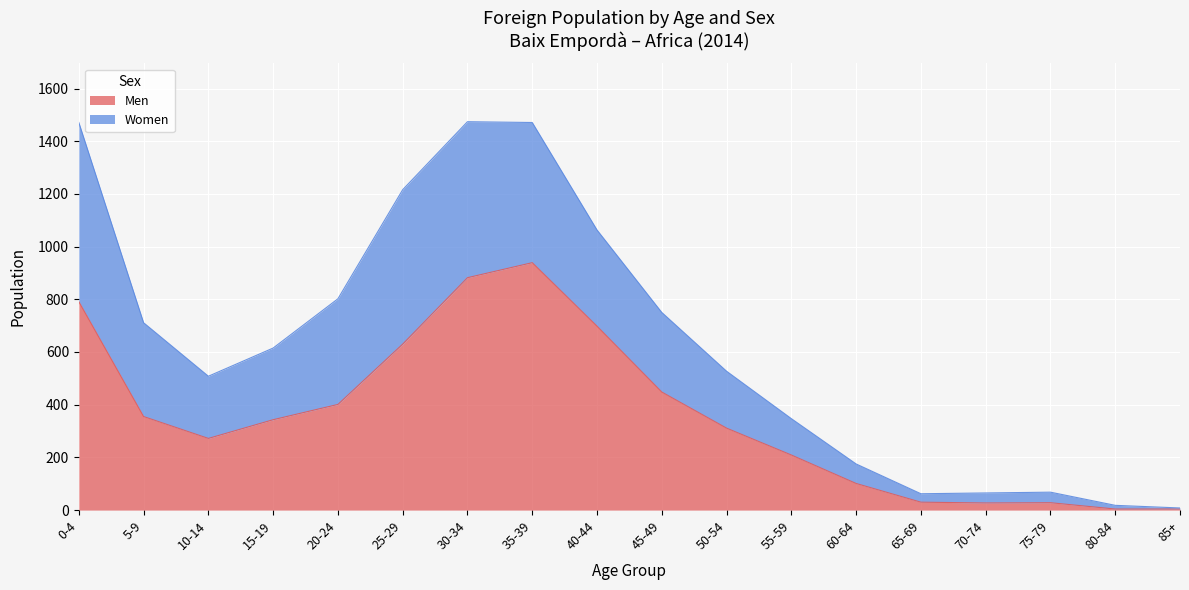

The value of Men at 30-34 is 882. True or false?

True